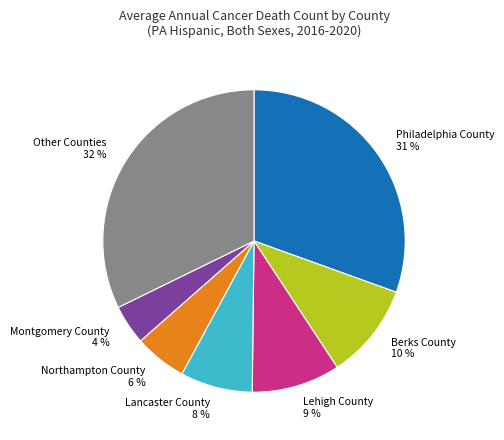

Combined, do Northampton County and Other Counties account for over 50%?

No